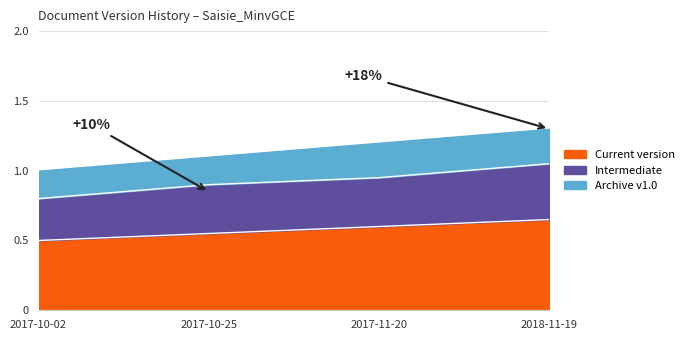

The Archive v1.0 series shows 0.5 at 2017-10-02. True or false?

True